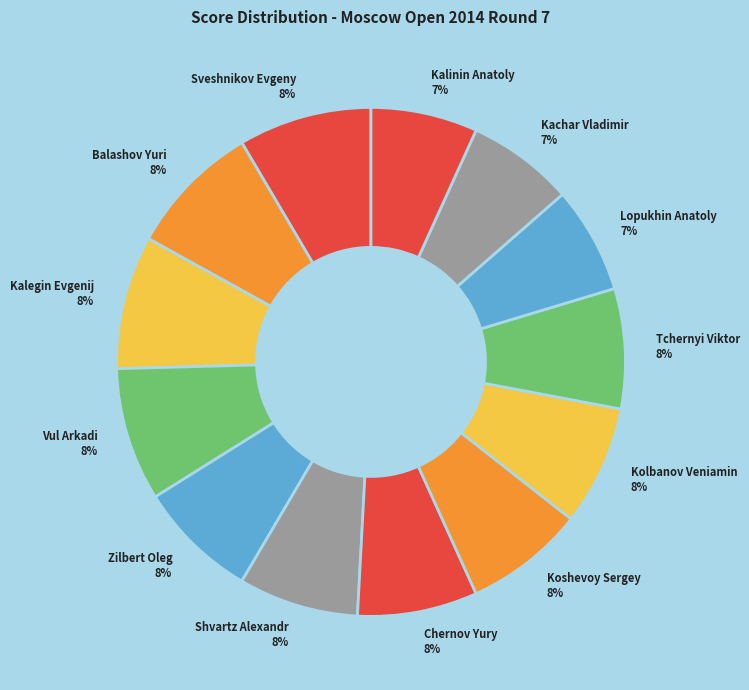

The Chernov Yury slice represents 16% of the pie. True or false?

False